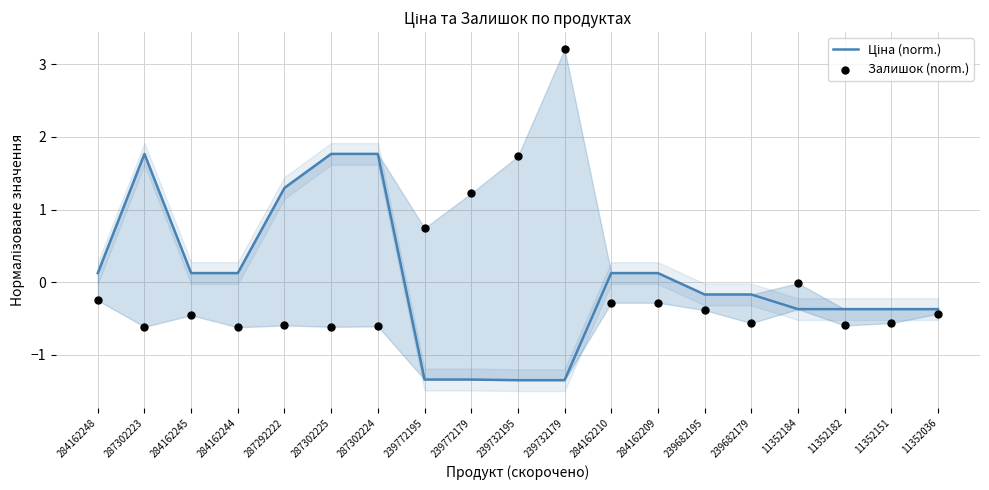

Which series reaches the maximum Y coordinate?

Залишок (norm.)